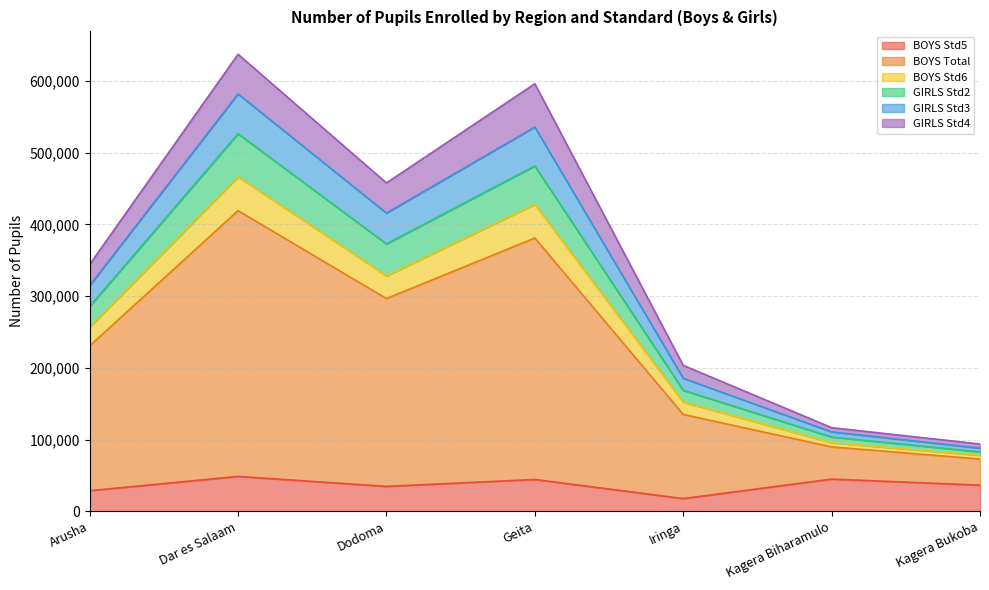

What is the total value across all series at Dodoma?

457627